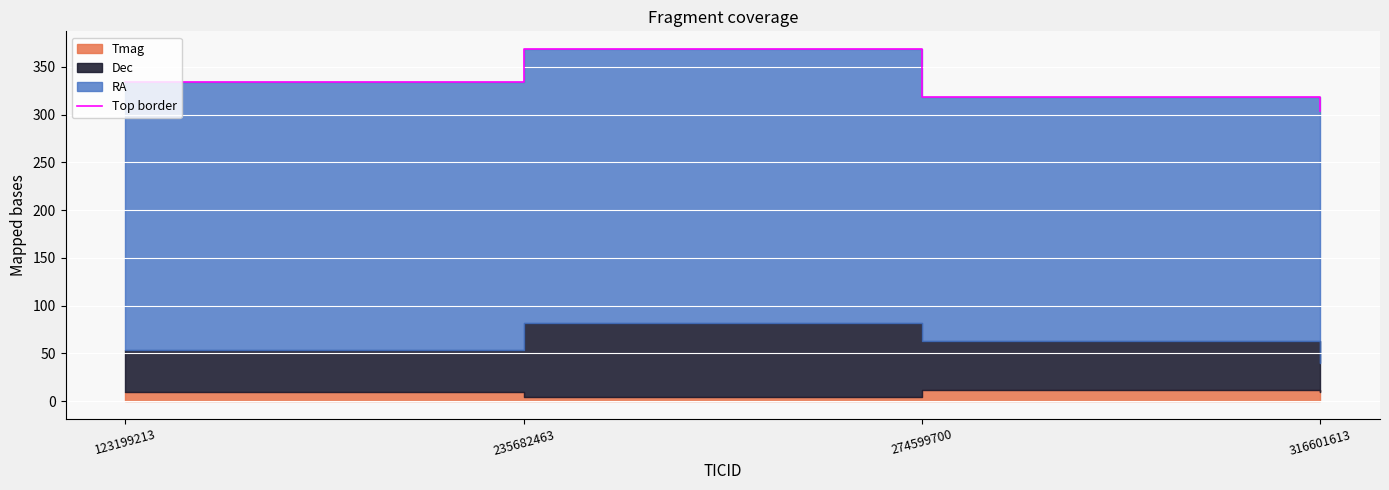

List the labels in order of value, largest first.

235682463, 123199213, 274599700, 316601613